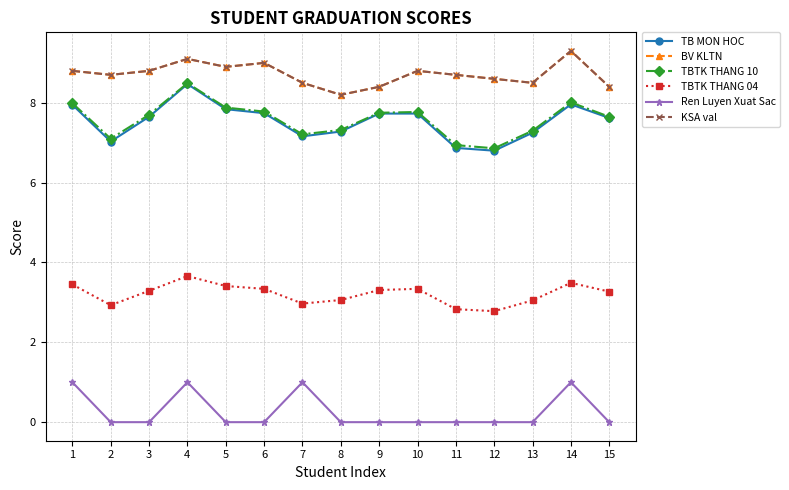

Which category has the lowest value in the KSA val series?

8